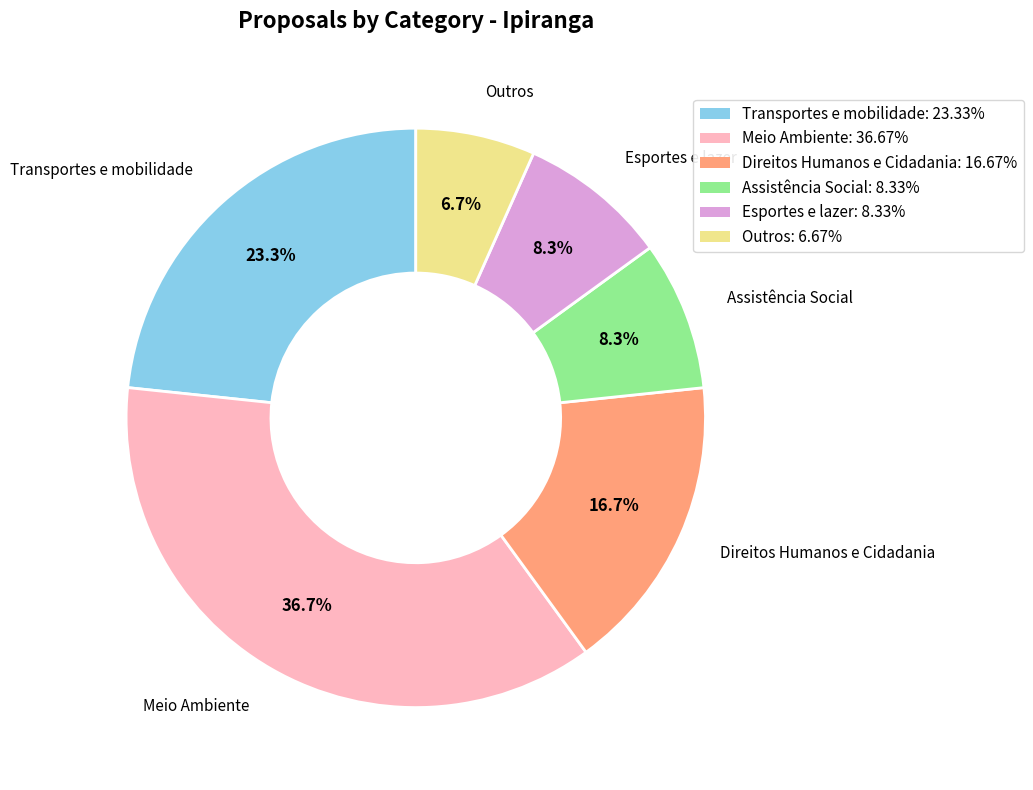

Which slice is the smallest?

Outros